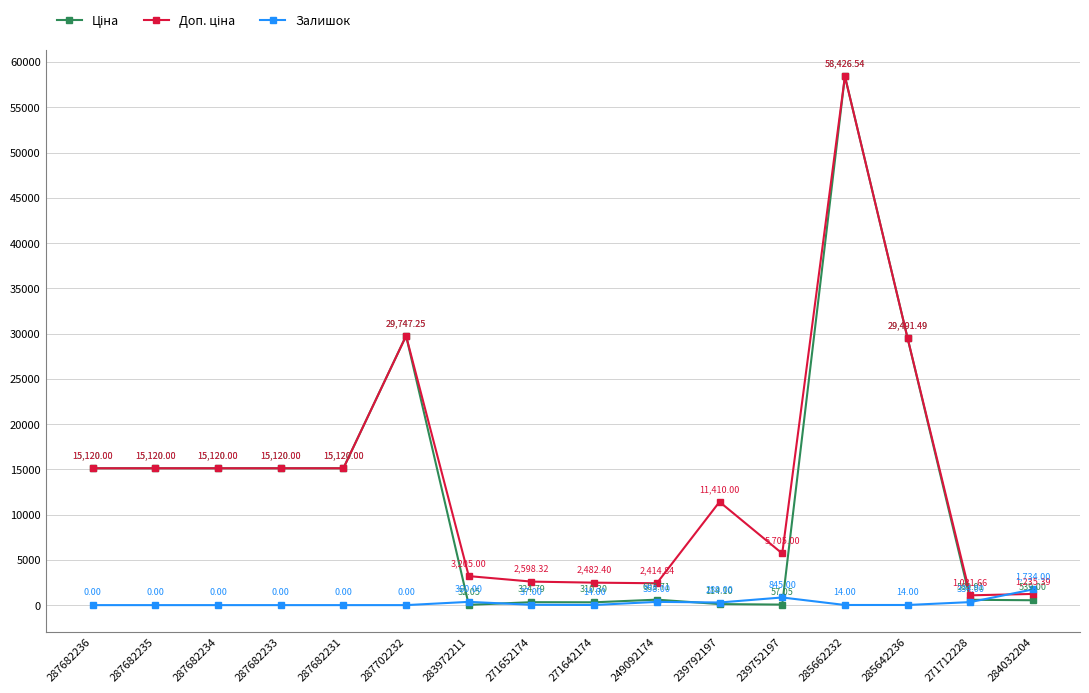

At which category is the sum across all series the highest?

285662232